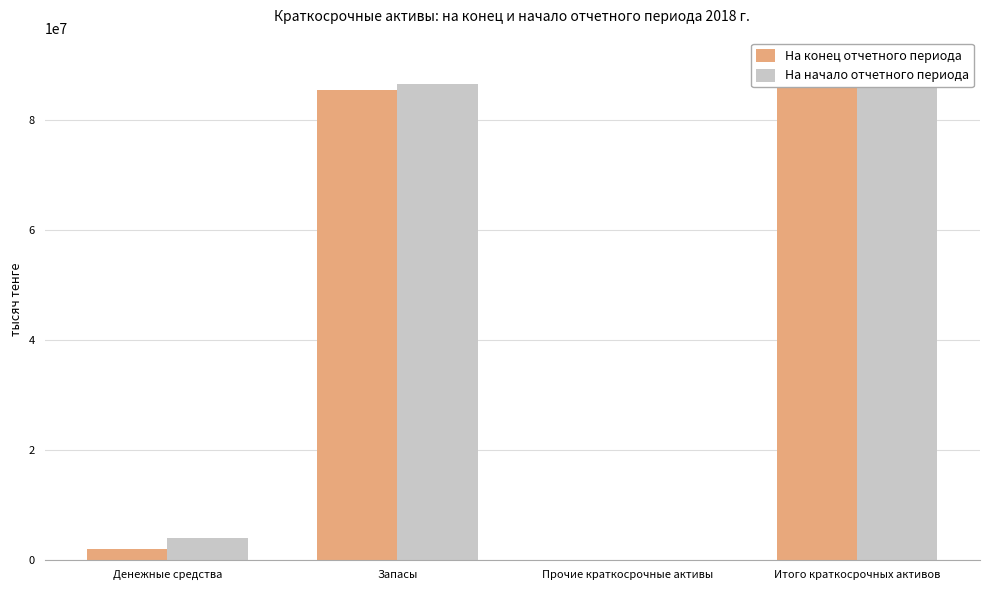

What is the sum of all На начало отчетного периода values?

181033926.5